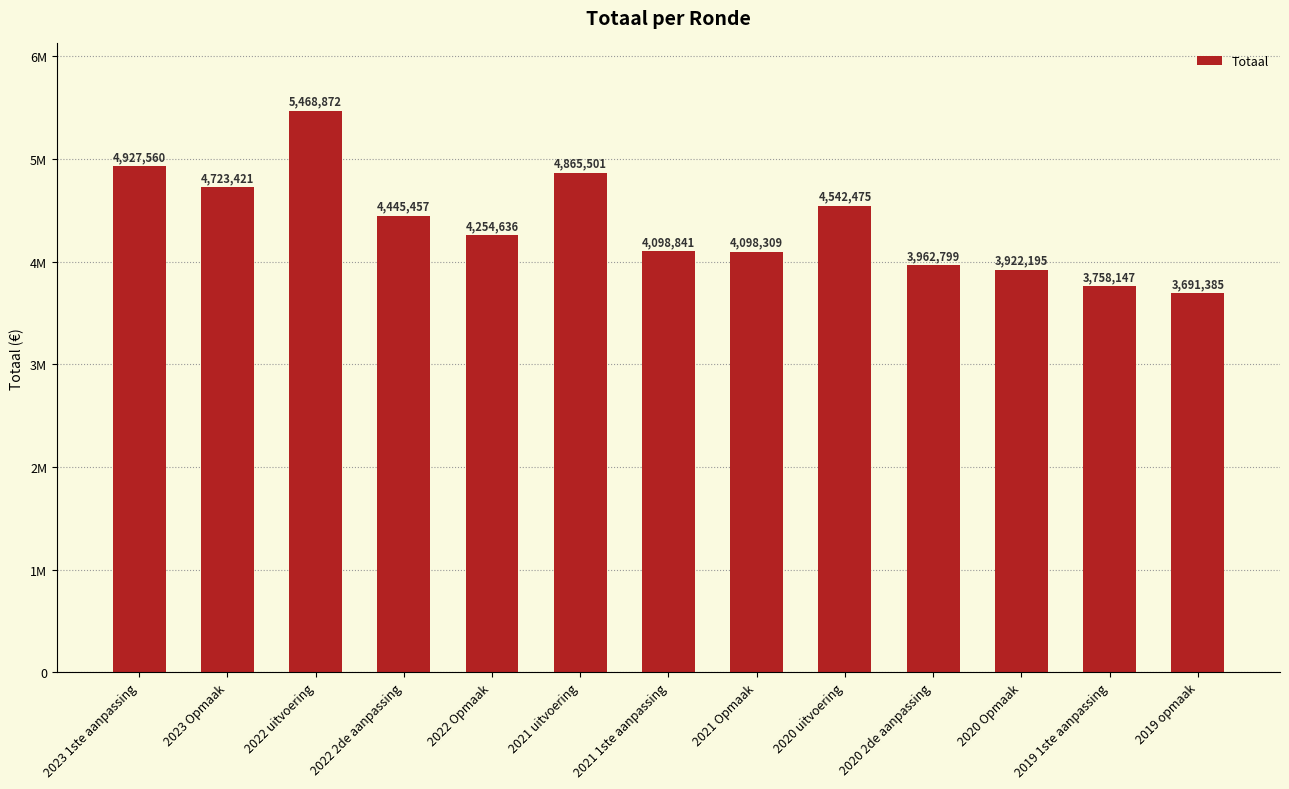

Which has a higher value, 2022 Opmaak or 2022 uitvoering?

2022 uitvoering